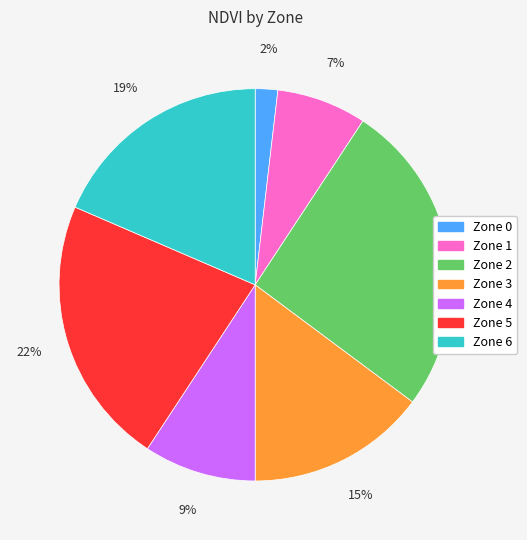

To the nearest percent, what portion does Zone 1 represent?

7%